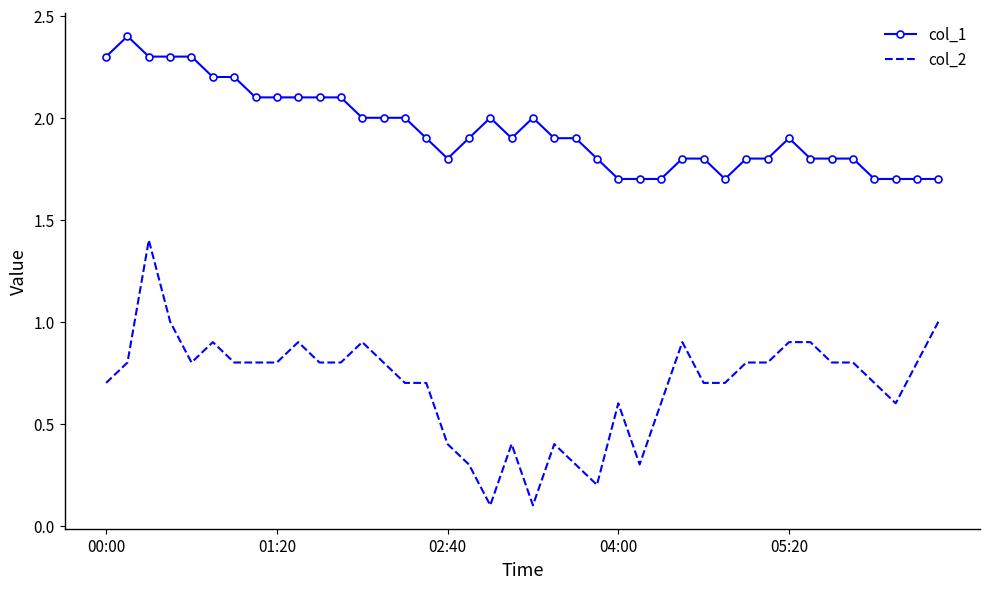

Which series has the largest range (max minus min)?

col_2